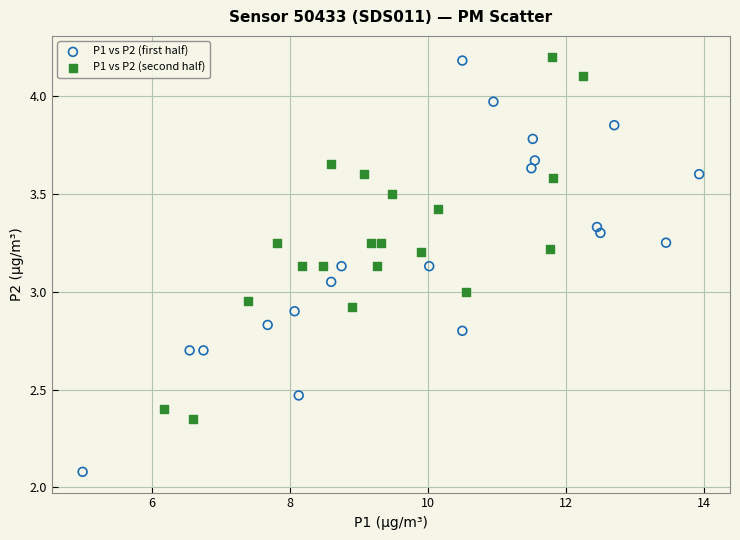

Which series has the widest spread of Y values?

P1 vs P2 (first half)